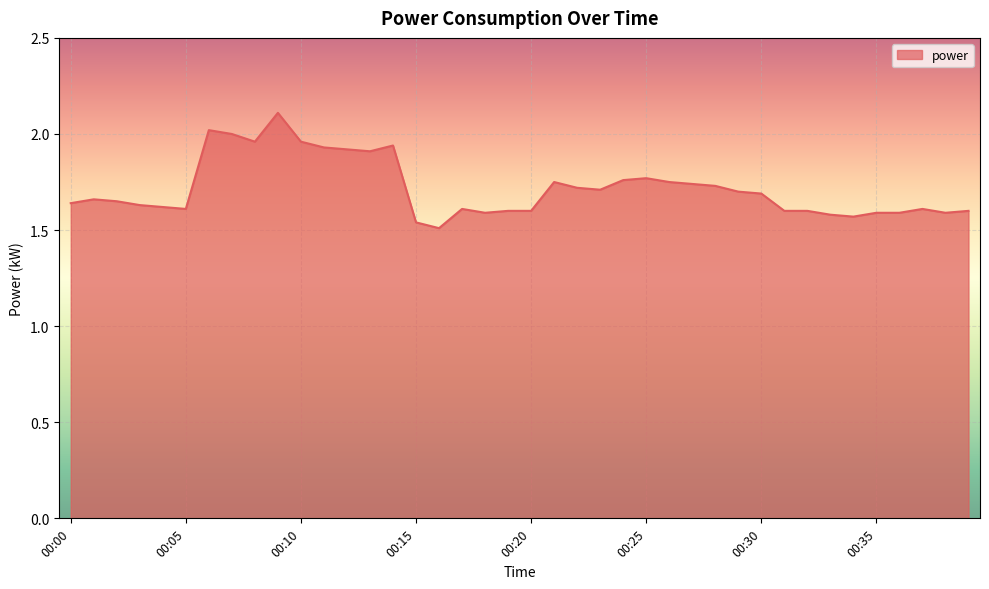

How many lines are shown in the chart?

1